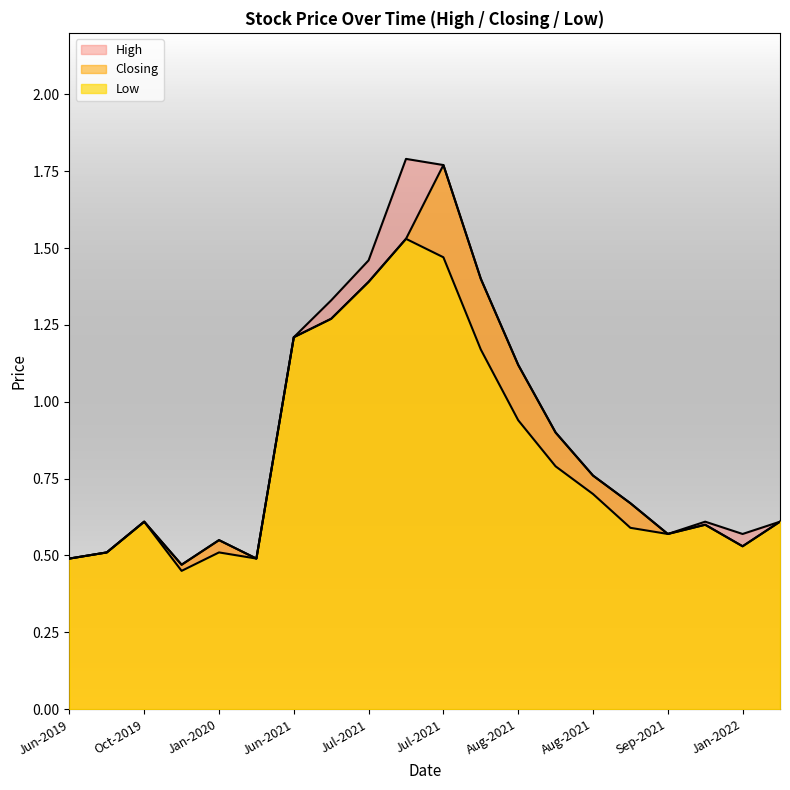

What is the sum of the Low values at 22/12/2019 and 29/08/2021?

1.1